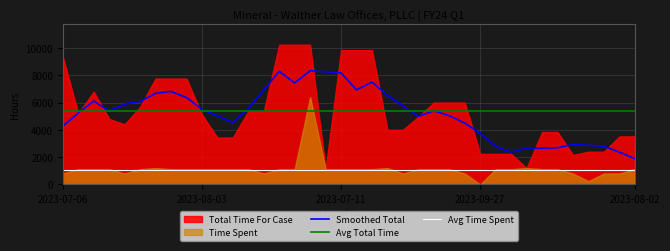

Is the value of Avg Time Spent at 20 greater than the value of Smoothed Total at 21?

No